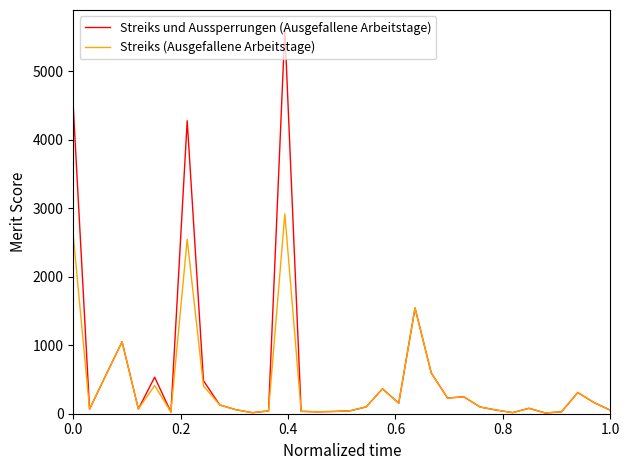

What is the greatest value displayed?

5618